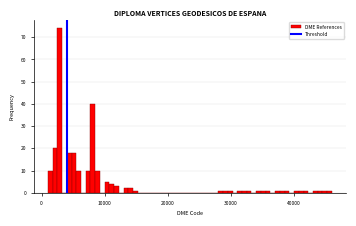

Around what value on the x-axis is the tallest bar? Give the approximate position of its centre, as read against the axis.

3000